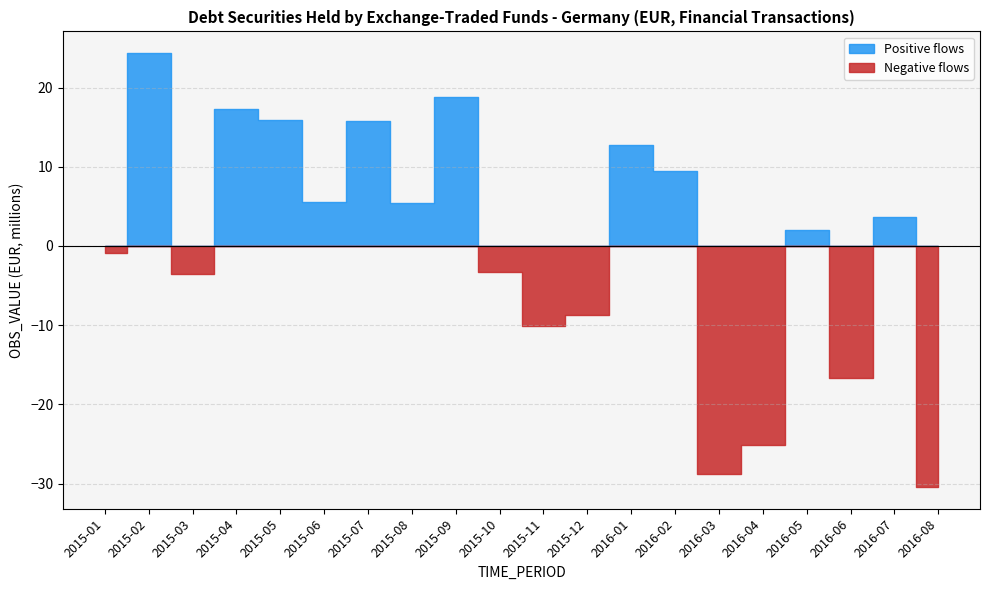

What is the change in value from 2015-01 to 2015-03?

-2.6